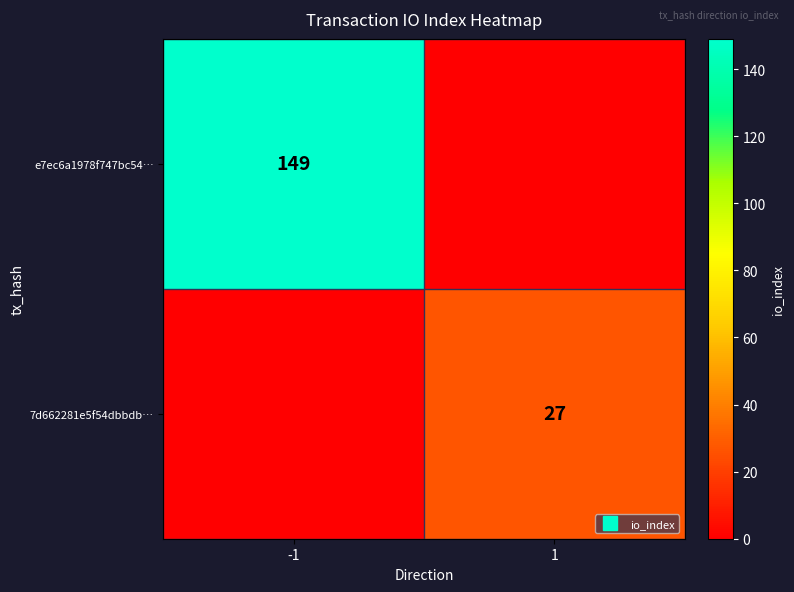

The value of e7ec6a1978f747bc54… at 1 is -99. True or false?

False